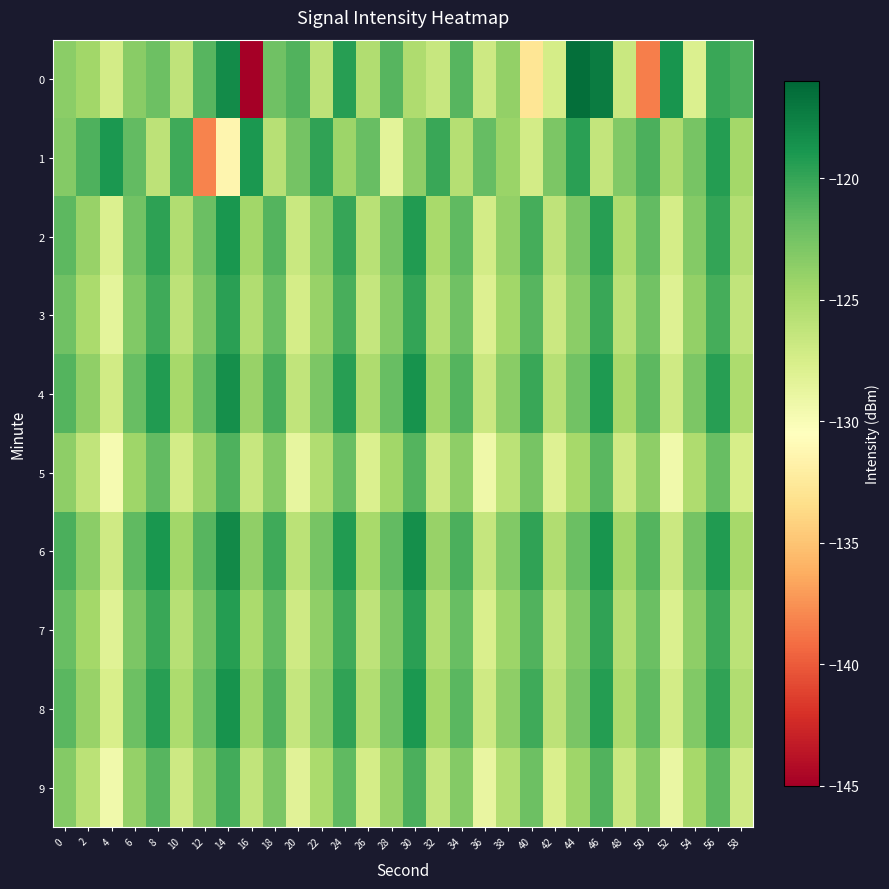

How many data points does each series have?

30